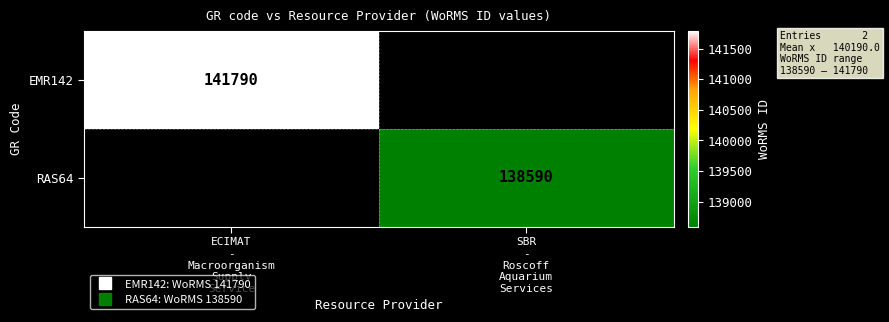

List the series in order of their peak value, highest first.

EMR142, RAS64